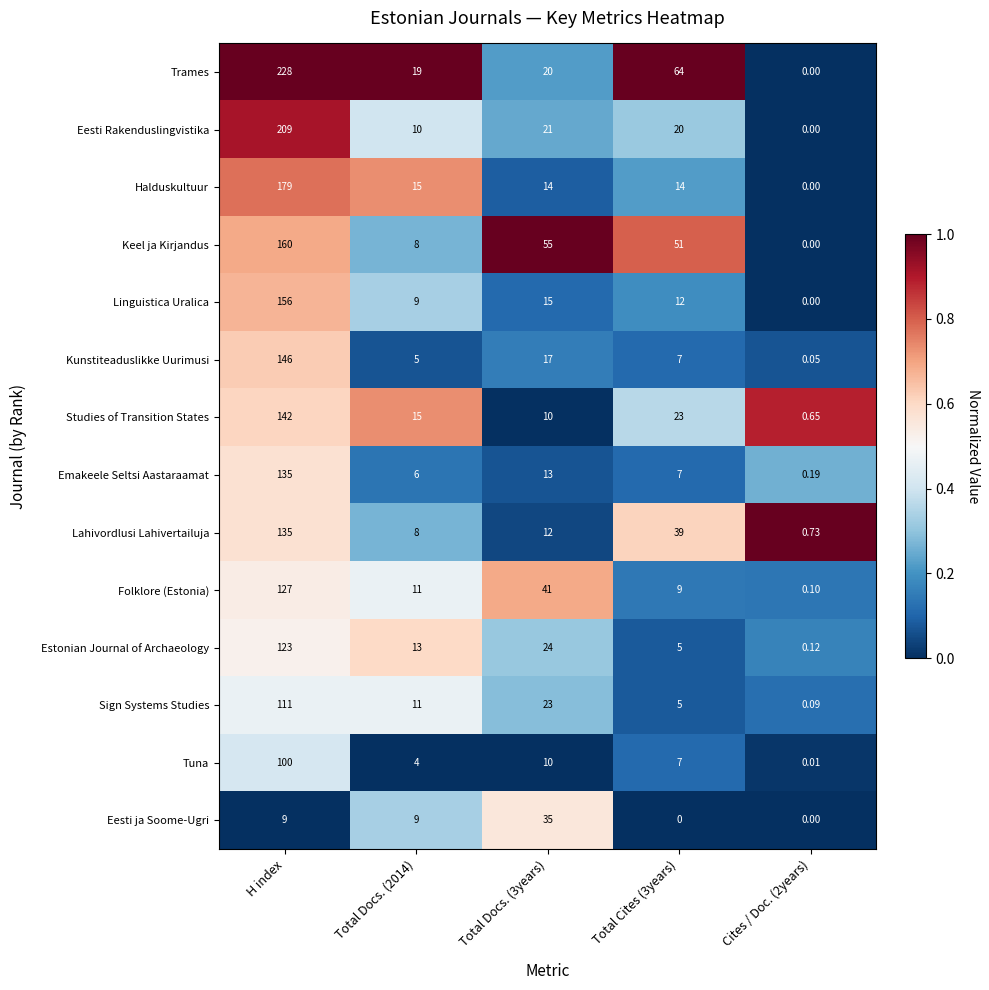

Which series has the widest spread of values?

Trames